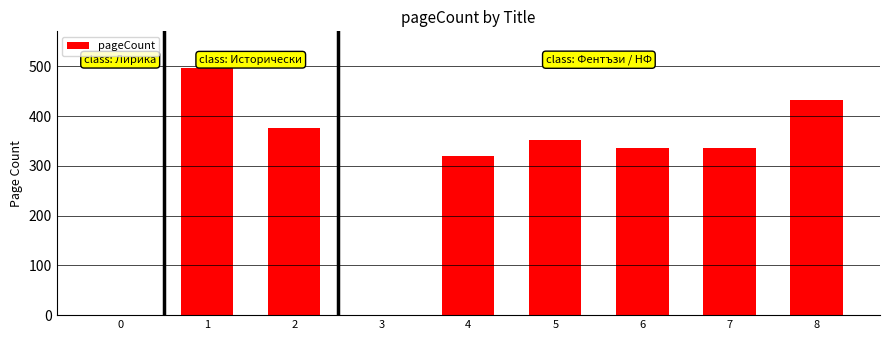

What is the ratio of the value at 6 to the value at 5?

1.0